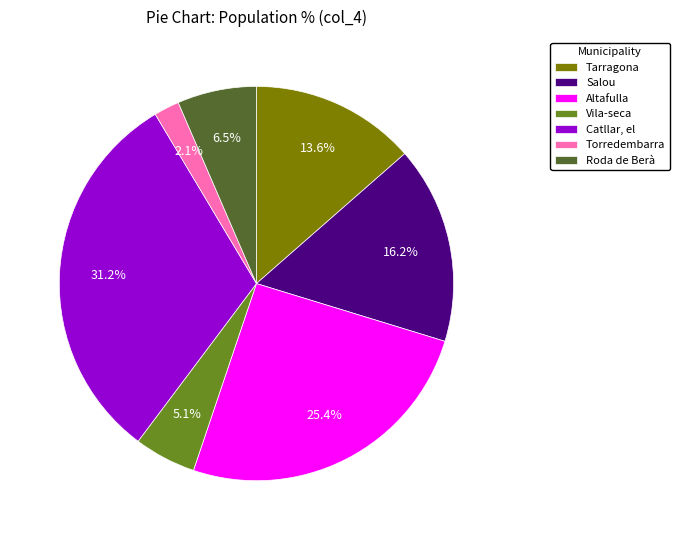

What is the smallest slice in the pie chart?

Torredembarra